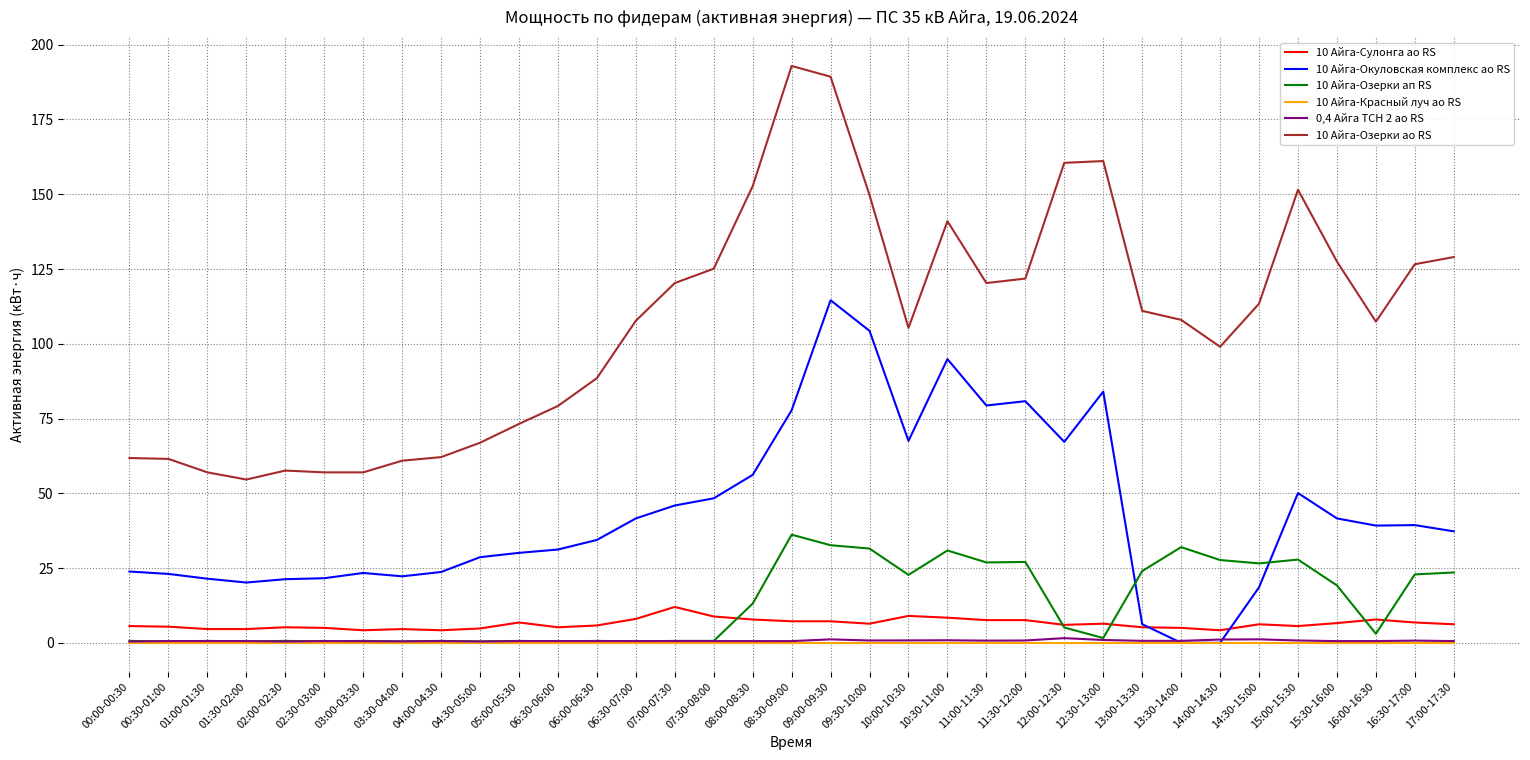

At which category is the sum across all series the highest?

09:00-09:30